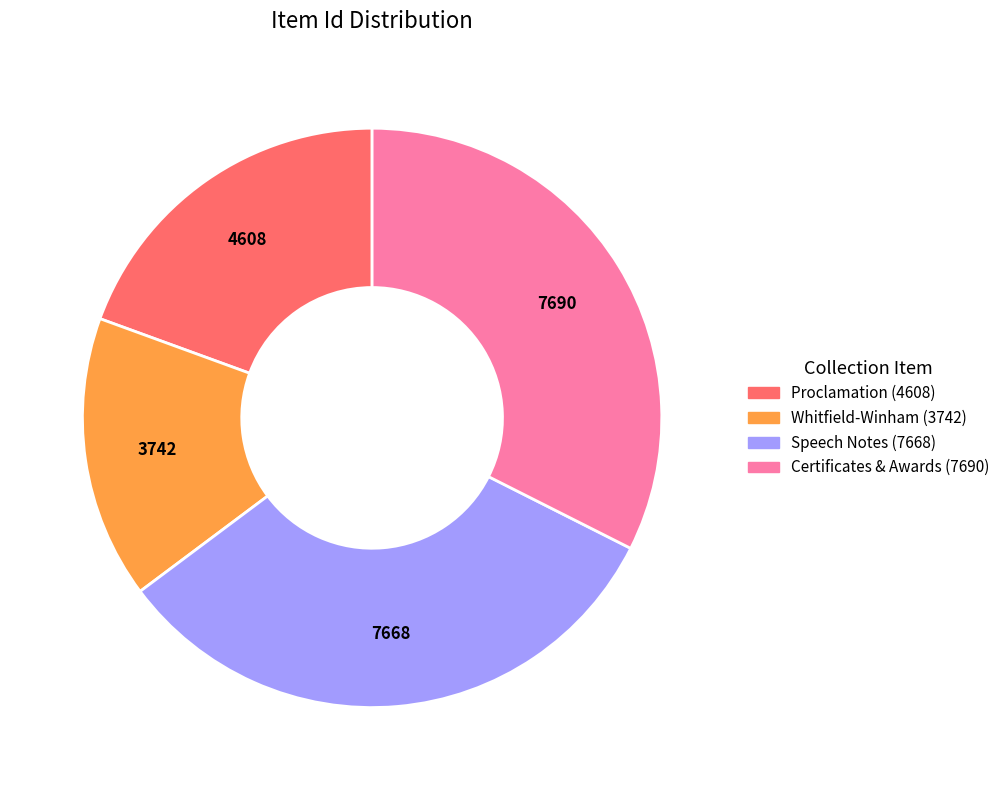

Is there a majority slice in this chart?

No